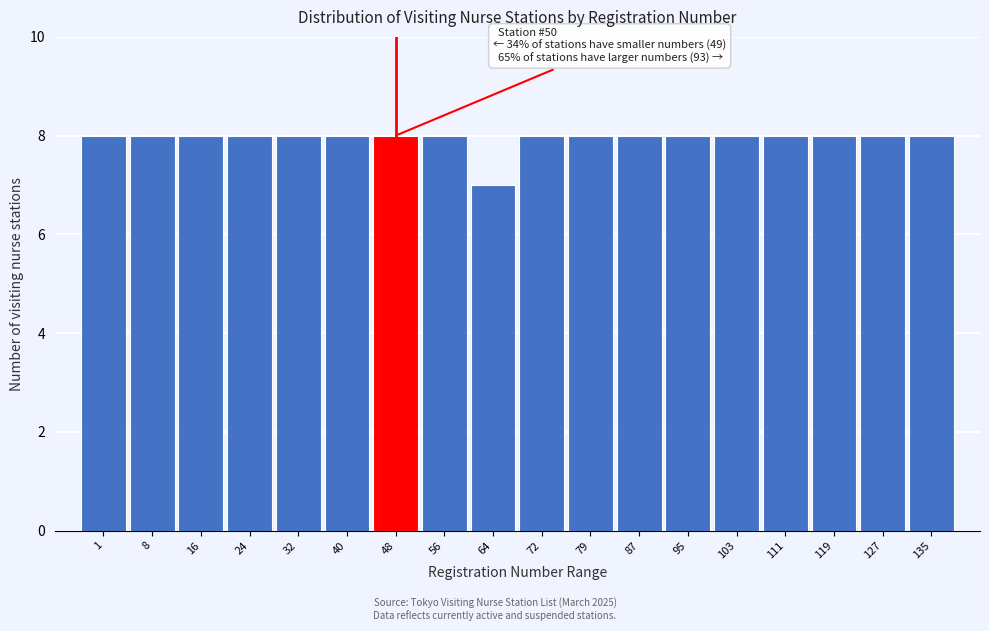

Reading right to left, extract all data points from this chart.

8	8	8	8	8	8	8	8	8	7	8	8	8	8	8	8	8	8